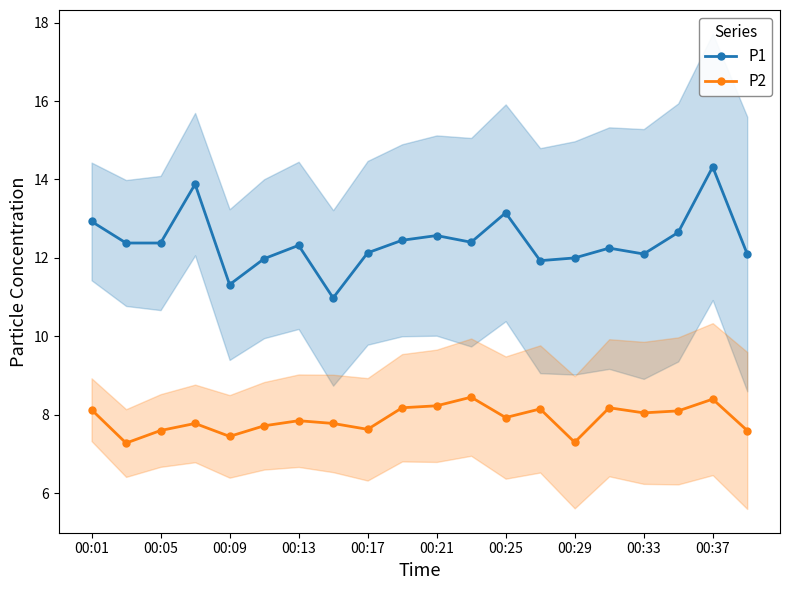

True or false: P1 has more than 0 interior local peaks.

True